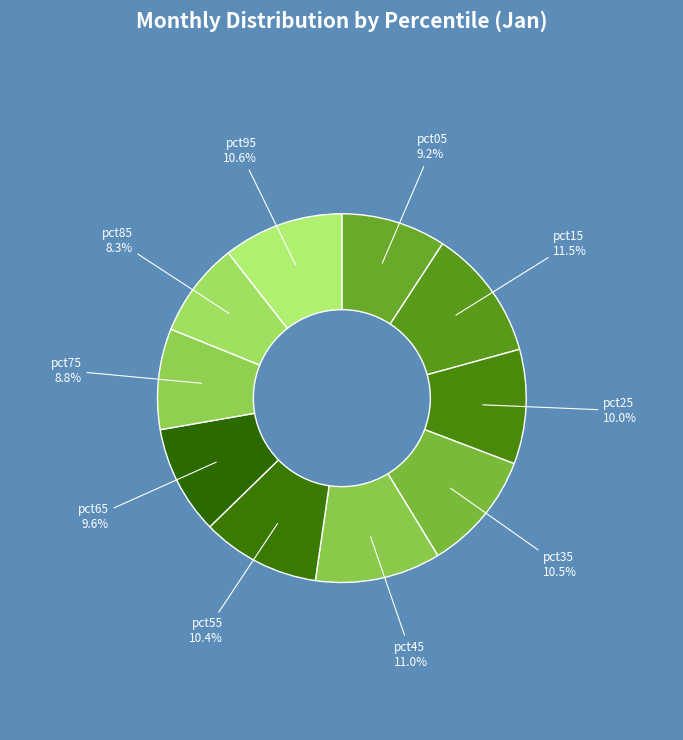

Count the number of slices in the pie.

10